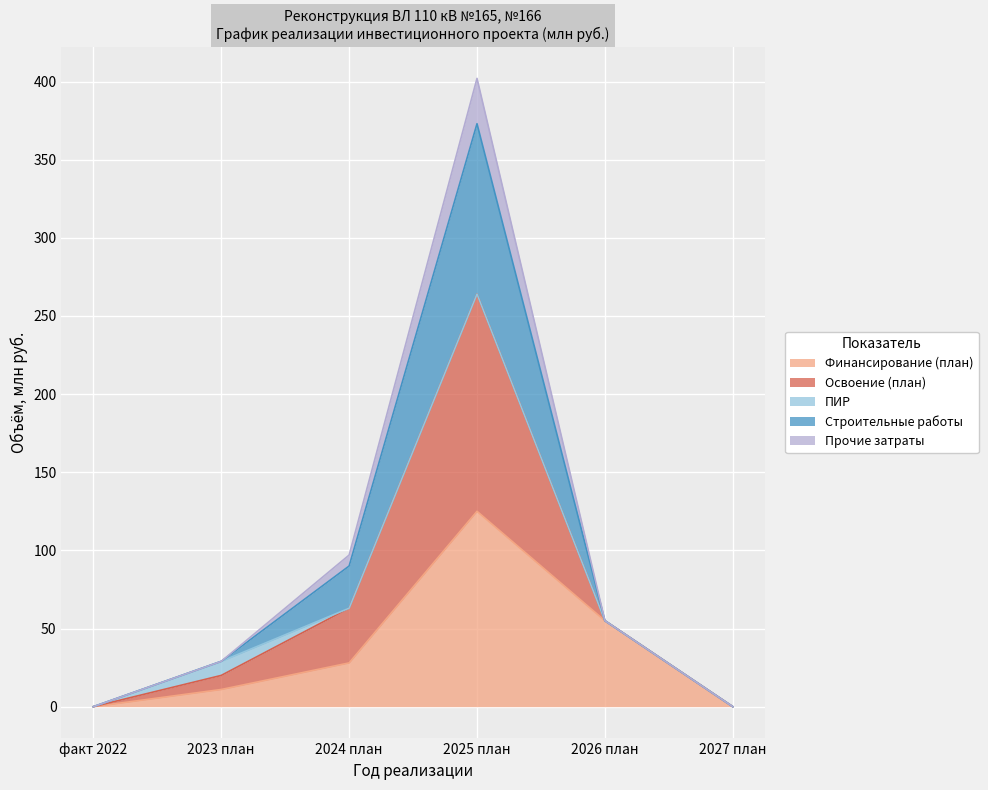

Is it true that Финансирование (план) equals 78 at 2025 план?

False